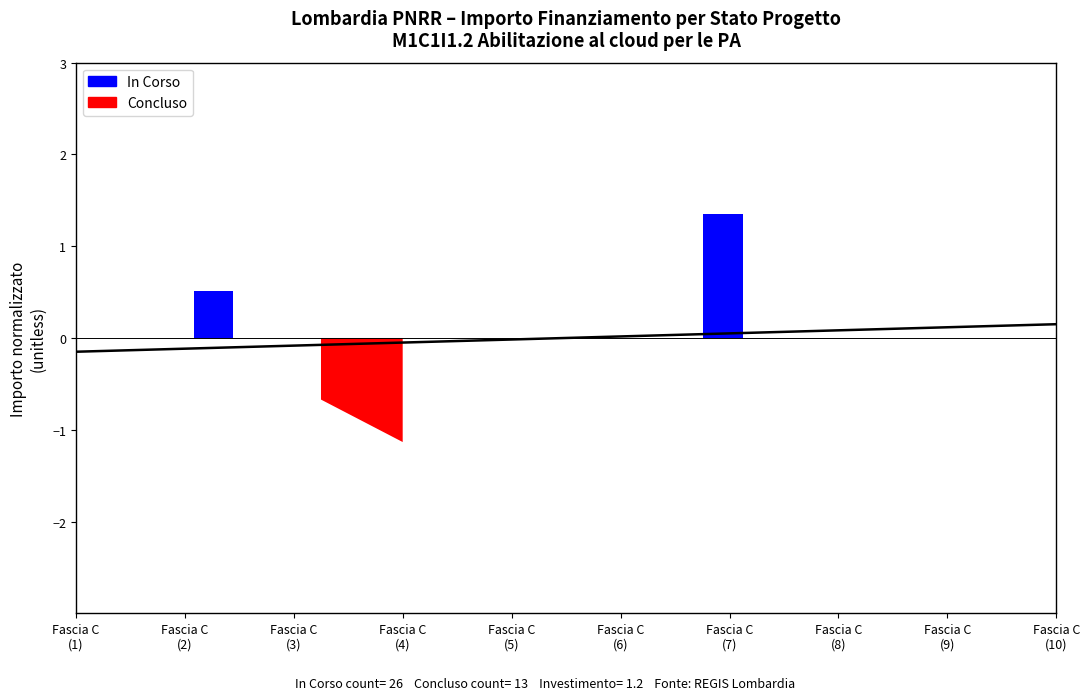

True or false: the data has more than 0 interior local peaks.

False